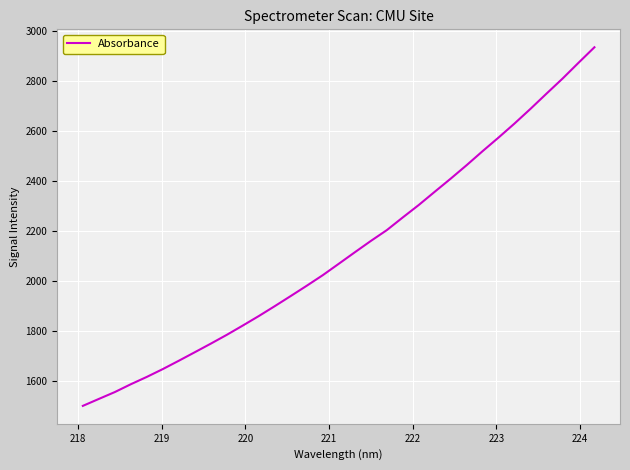

What is the greatest value displayed?

2934.9